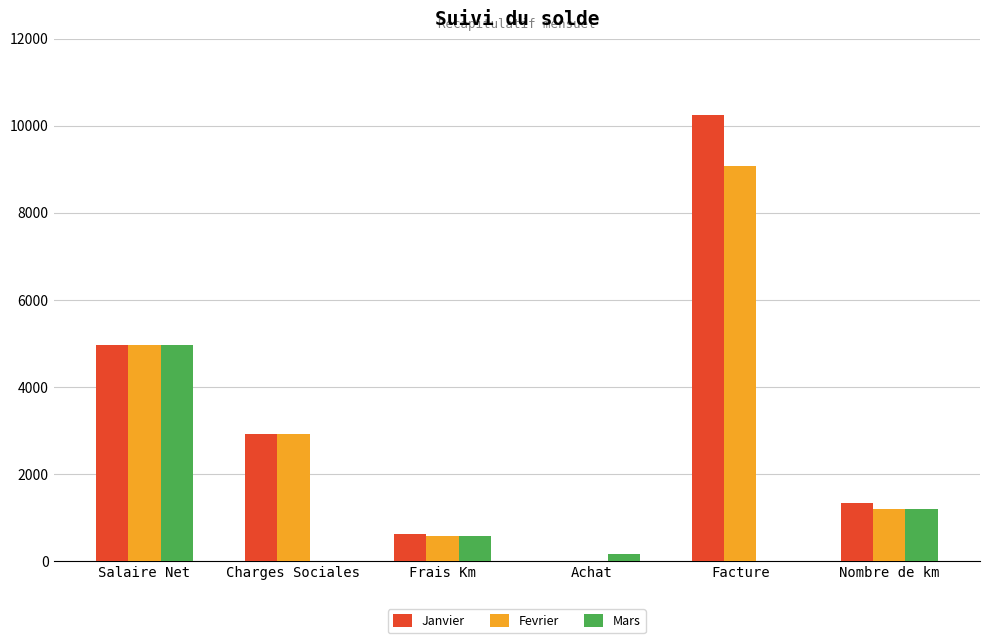

What is the sum of all Fevrier values?

18711.7